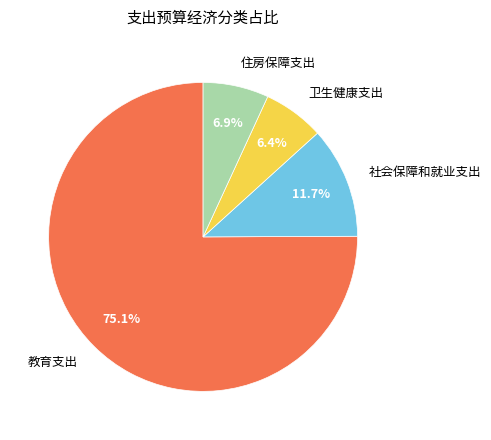

How many slices are in this pie chart?

4